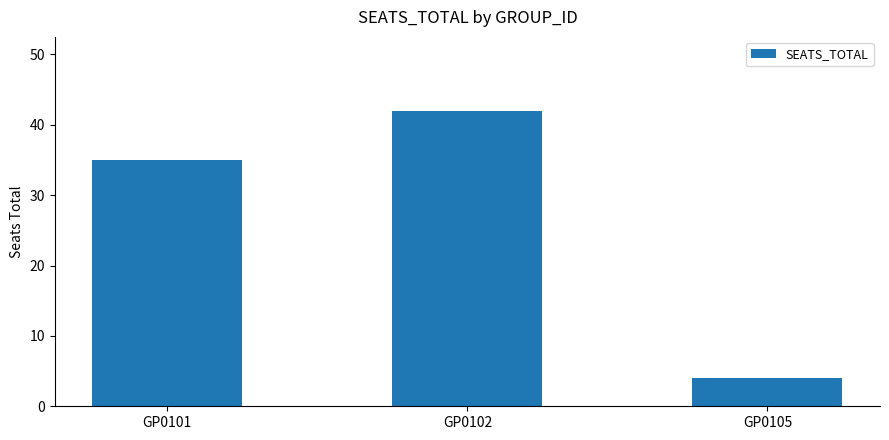

Reading left to right, what are all the values shown in this chart?

35	42	4